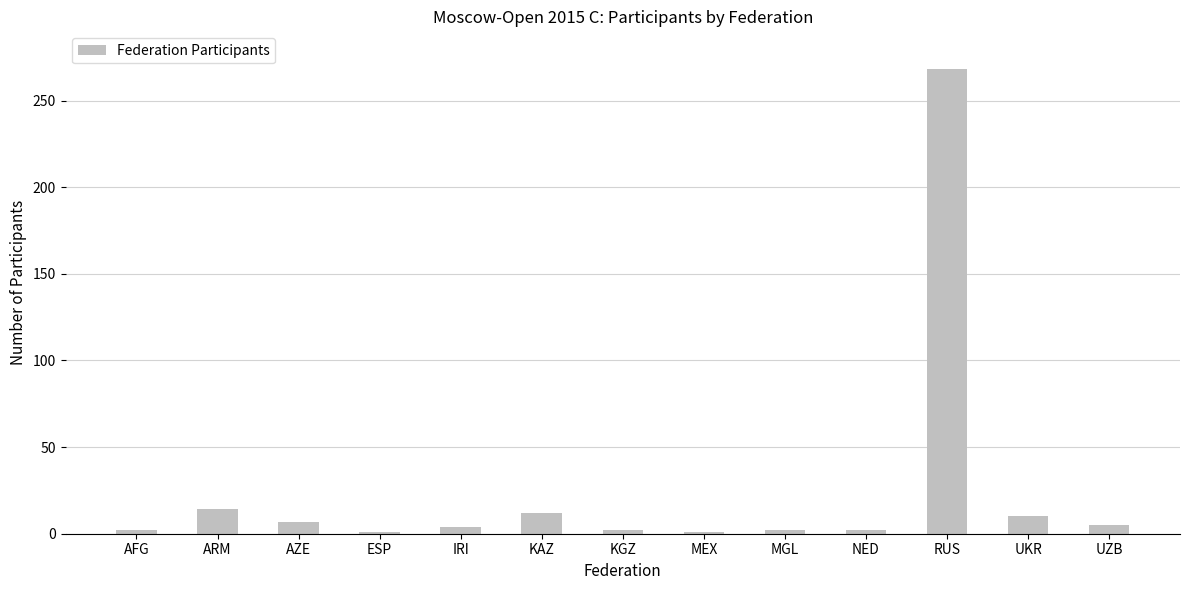

What is the difference between the maximum and second lowest values?

267